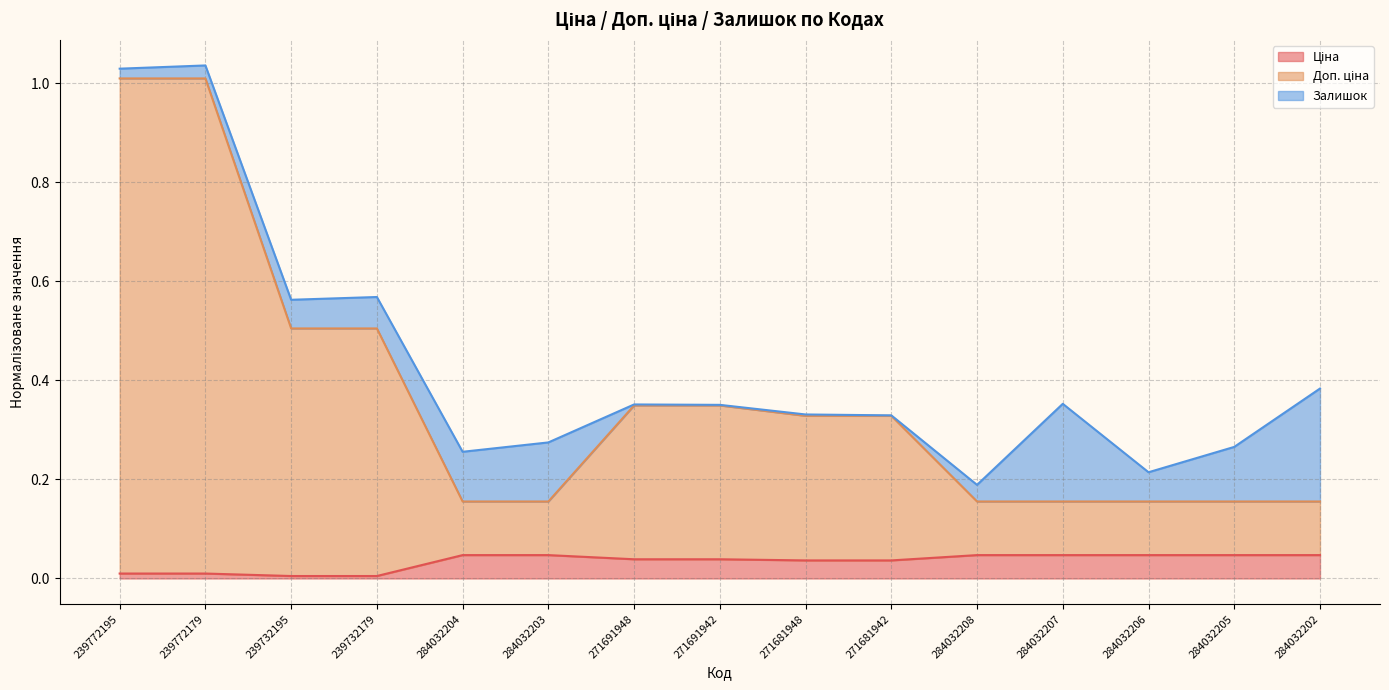

True or false: Доп. ціна has more than 2 points higher than both neighbors.

False